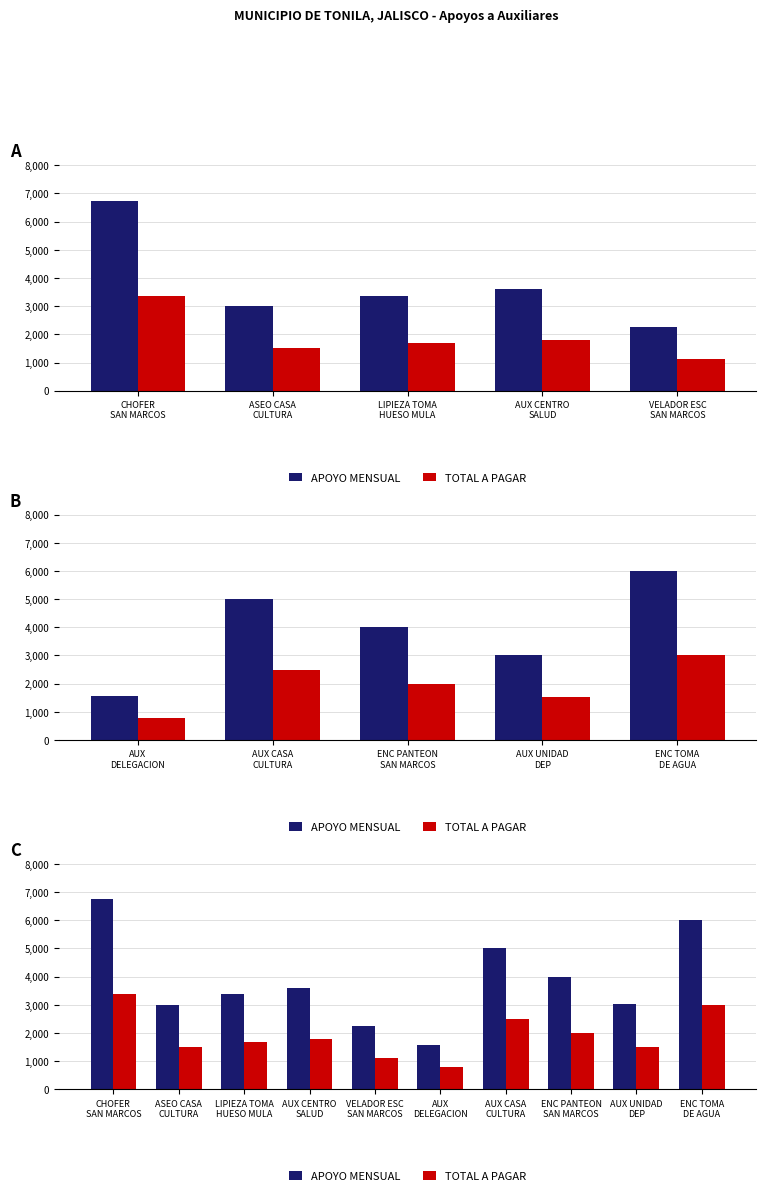

What are all the series names shown in the legend?

APOYO MENSUAL, TOTAL A PAGAR